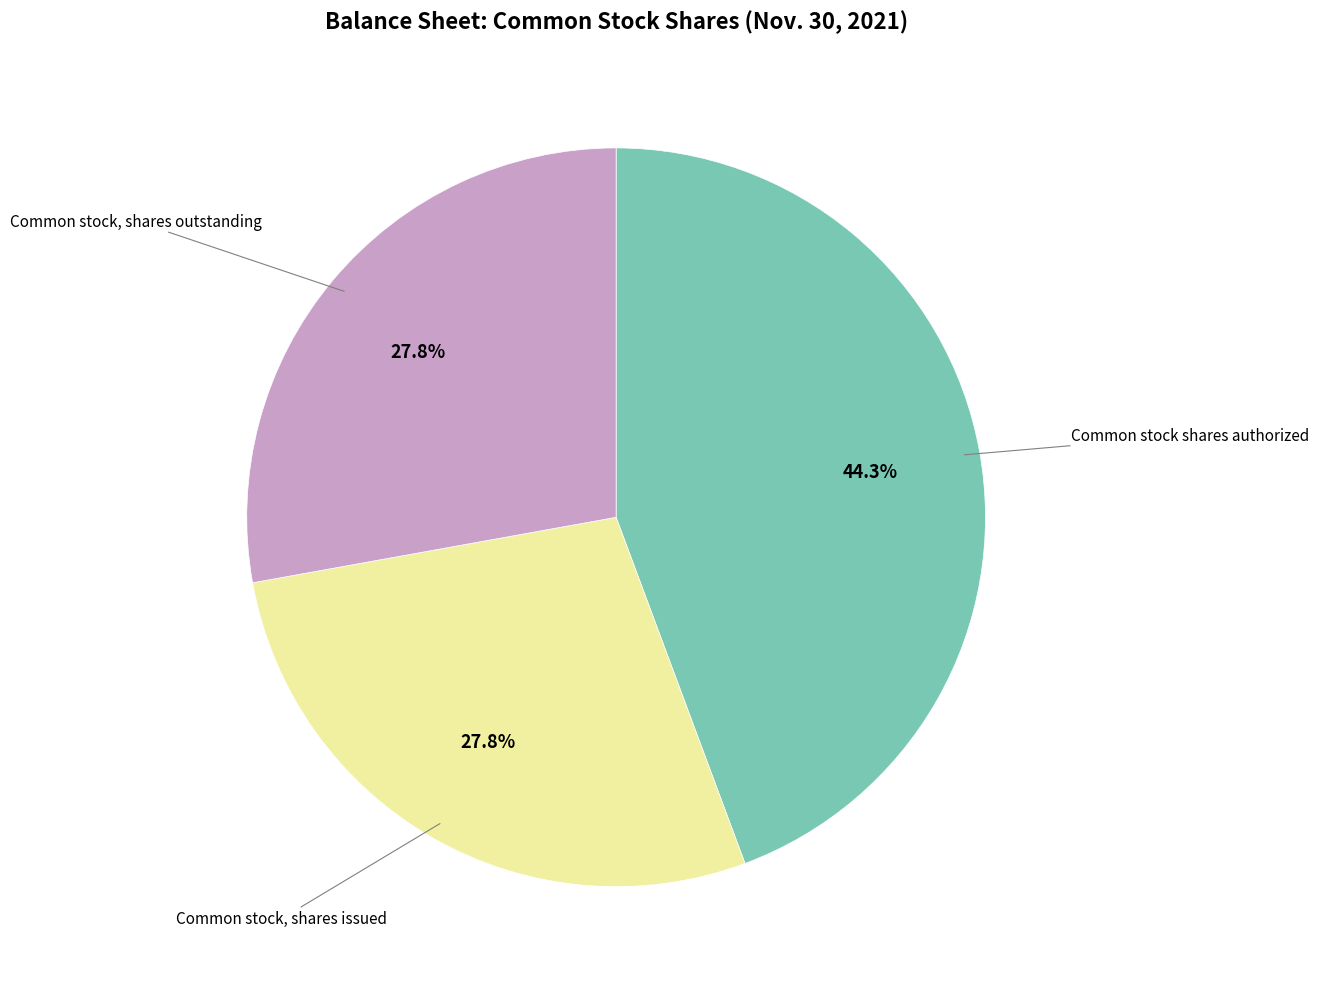

What percentage is the Common stock, shares issued slice, to the nearest percent?

28%